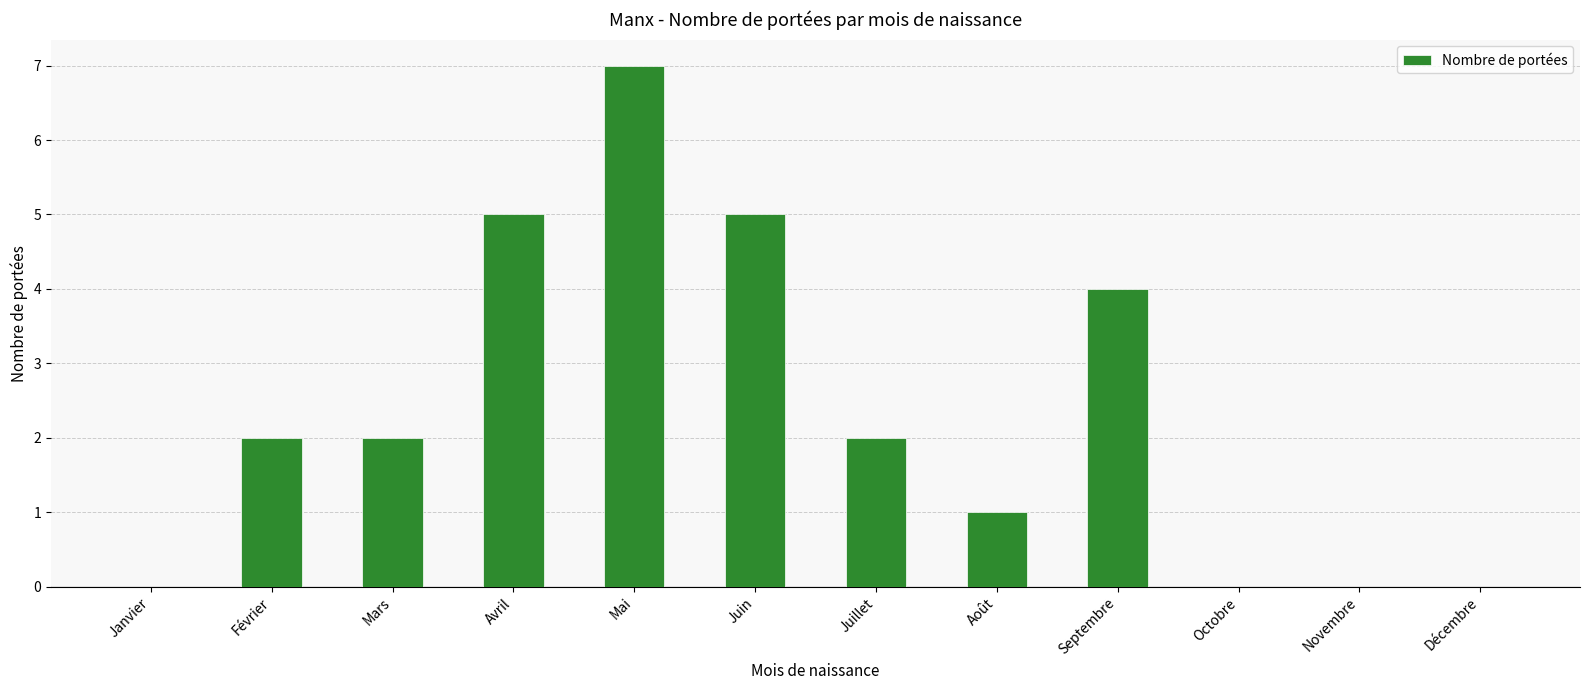

Between Février and Juin, which is larger?

Juin